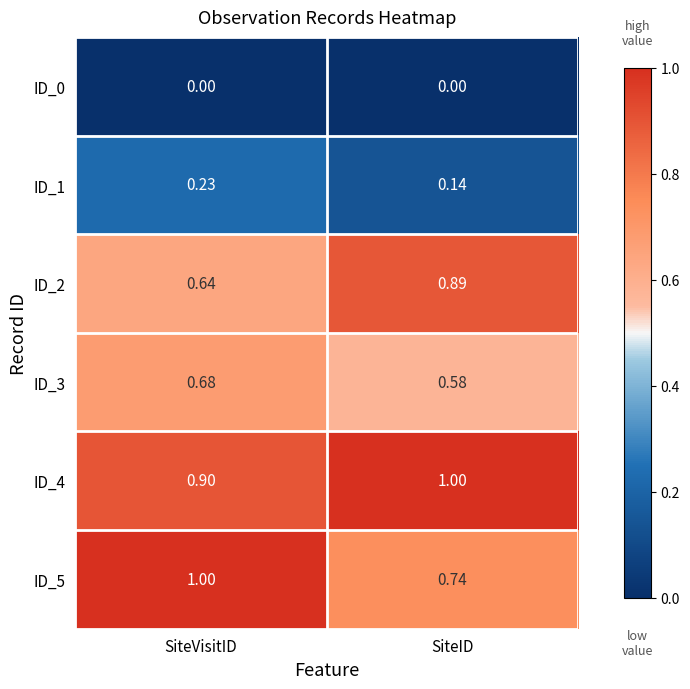

Between SiteVisitID and SiteID, which series saw the biggest shift?

ID_5